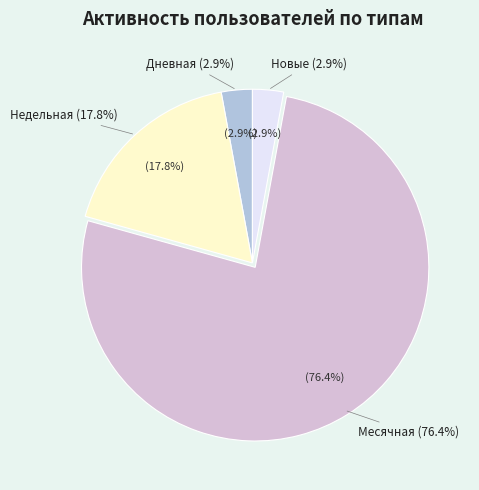

How much of the chart is everything except Ядро?

100.0%